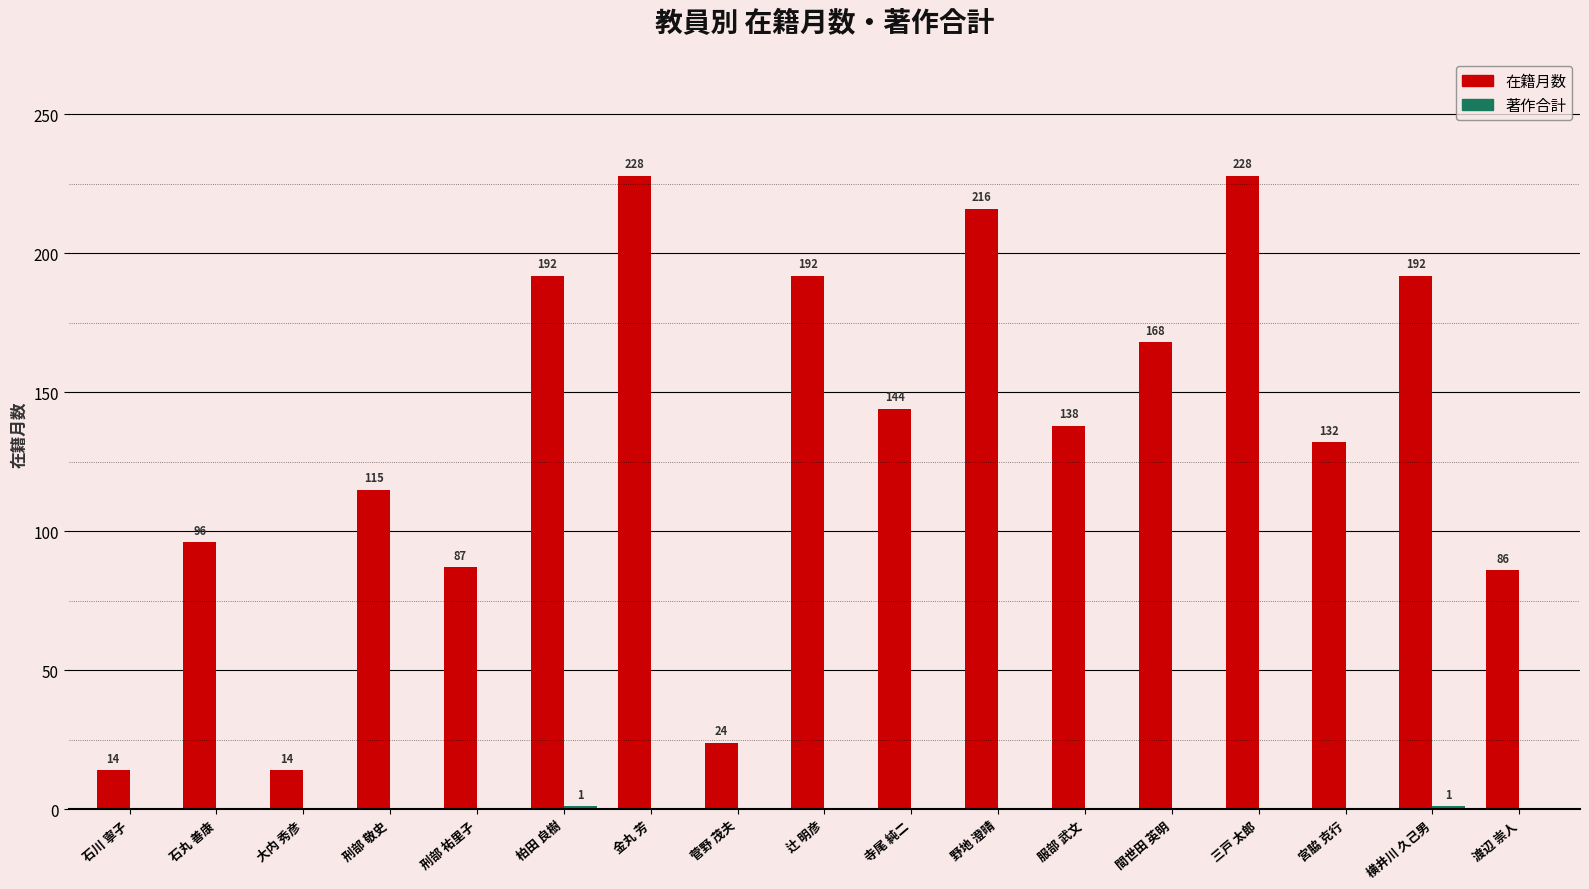

Where is 在籍月数 nearest to the value 121?

刑部 敬史